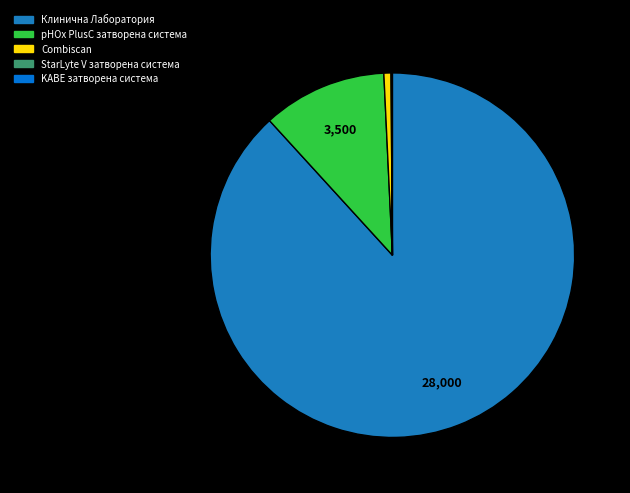

Is there any slice that represents more than half of the pie?

Yes